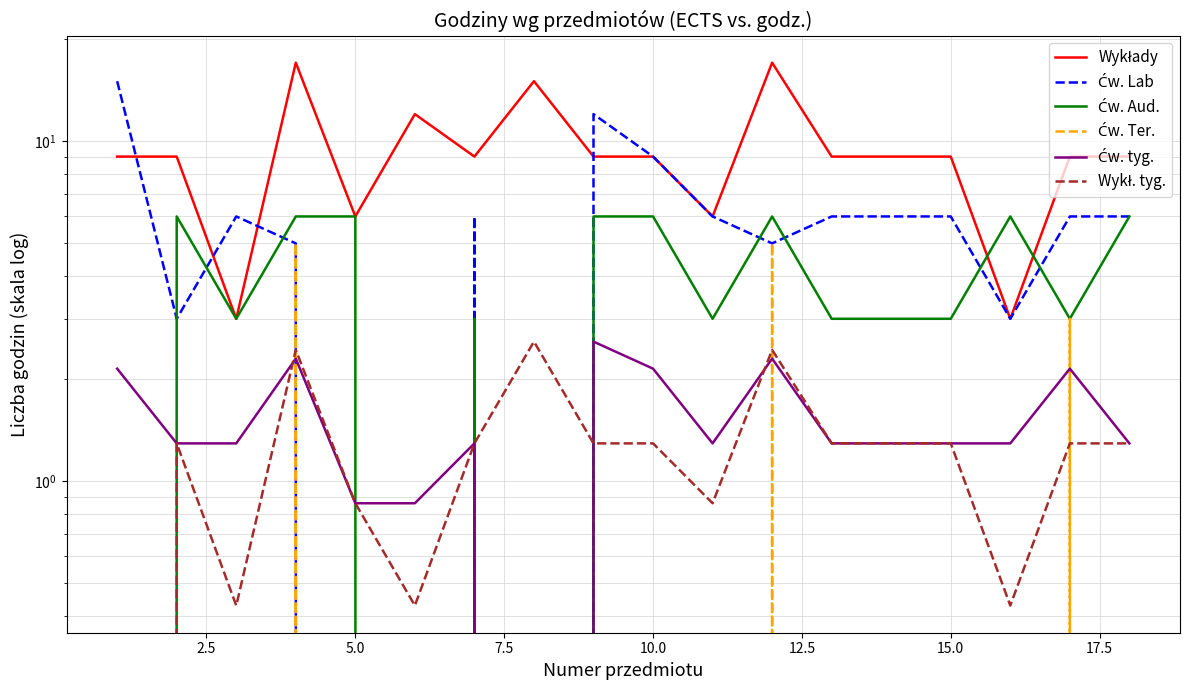

What is the total value across all series at 17.5?

17.6